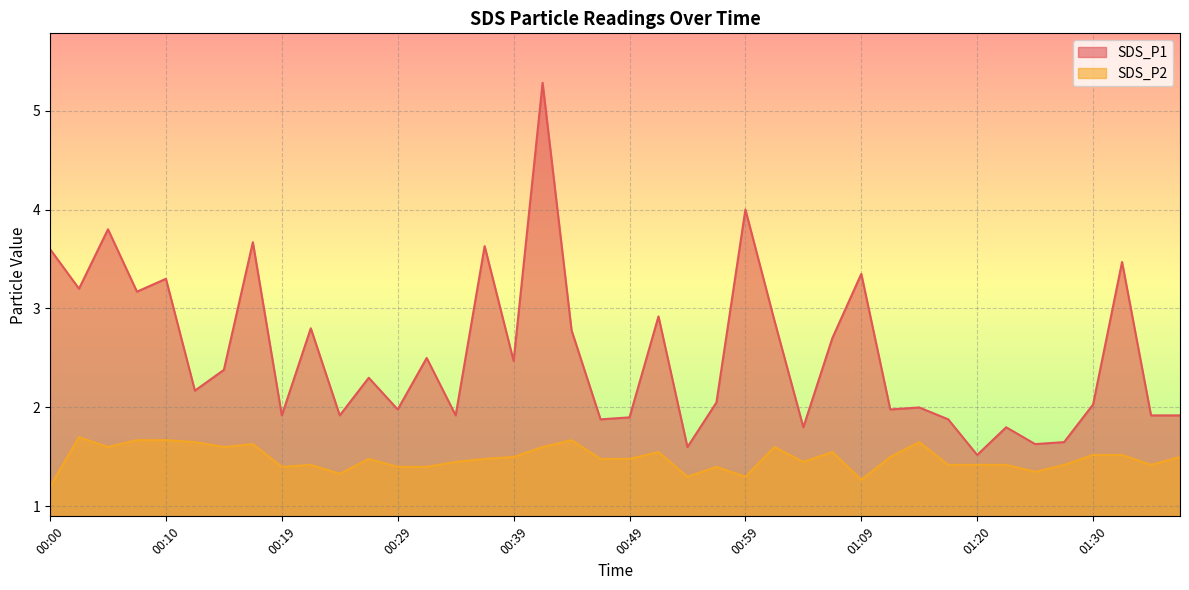

How many interior local valleys does the SDS_P1 series have?

14